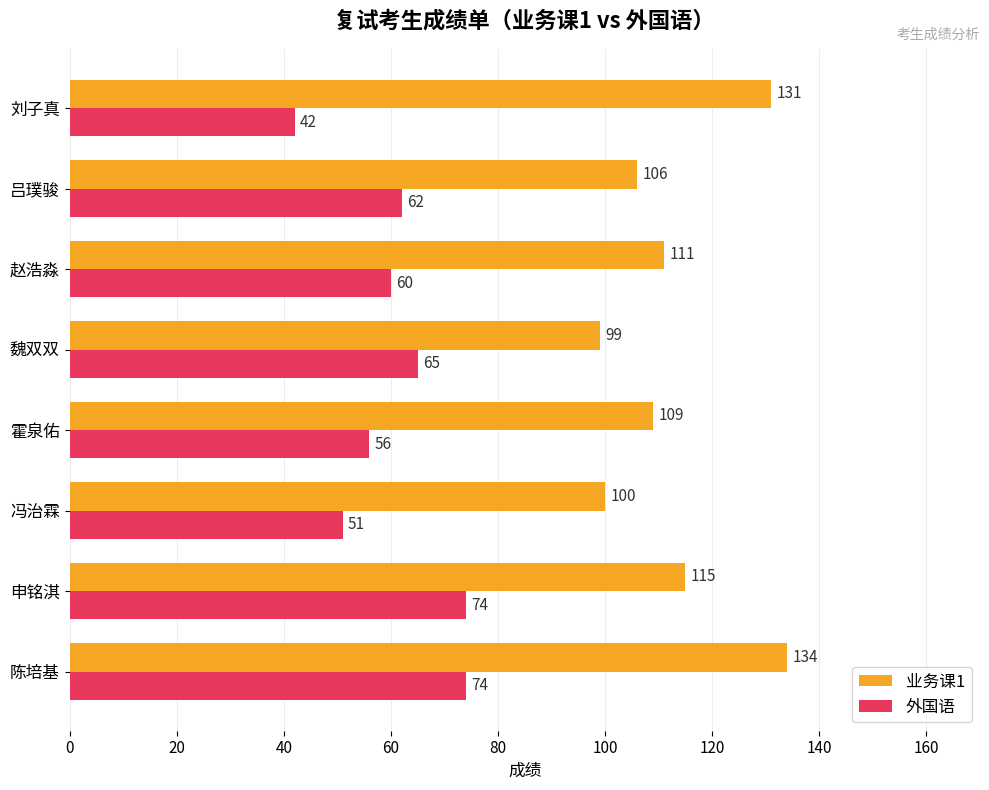

How many distinct data groups are displayed?

2